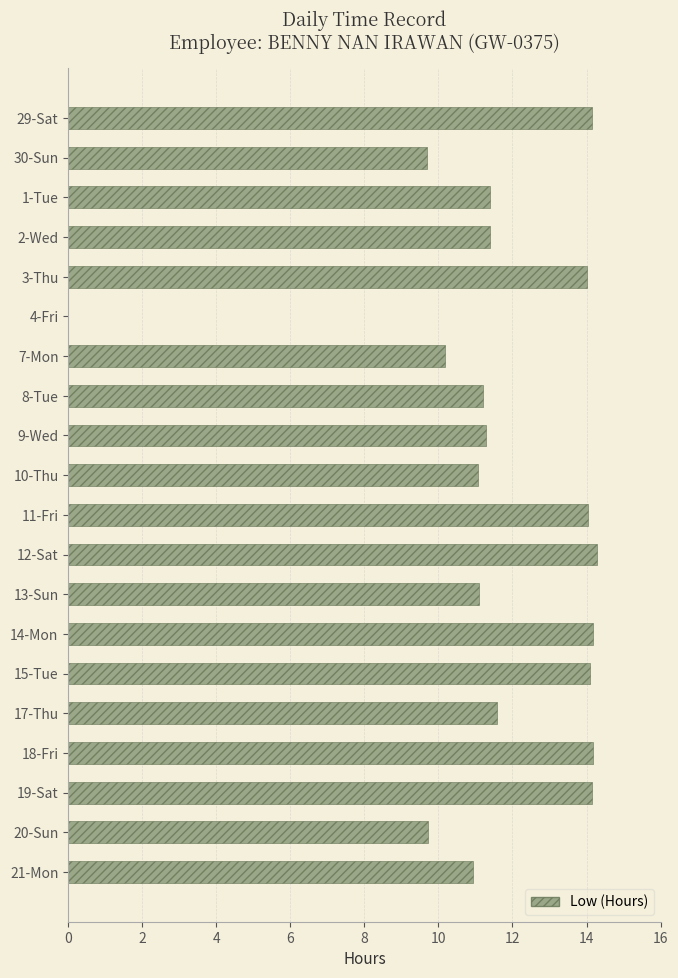

What is the change in value from 8-Tue to 14-Mon?

+3.0